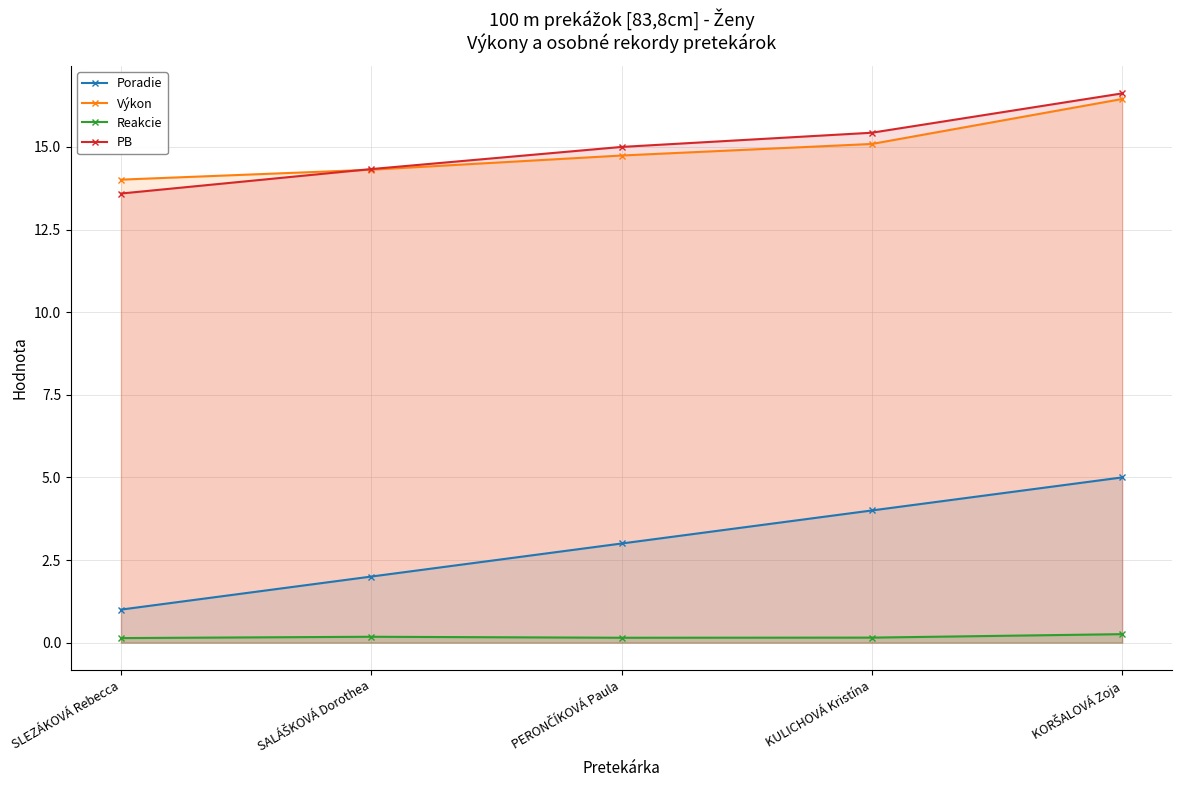

What value does the Výkon series have at KORŠALOVÁ Zoja?

16.4